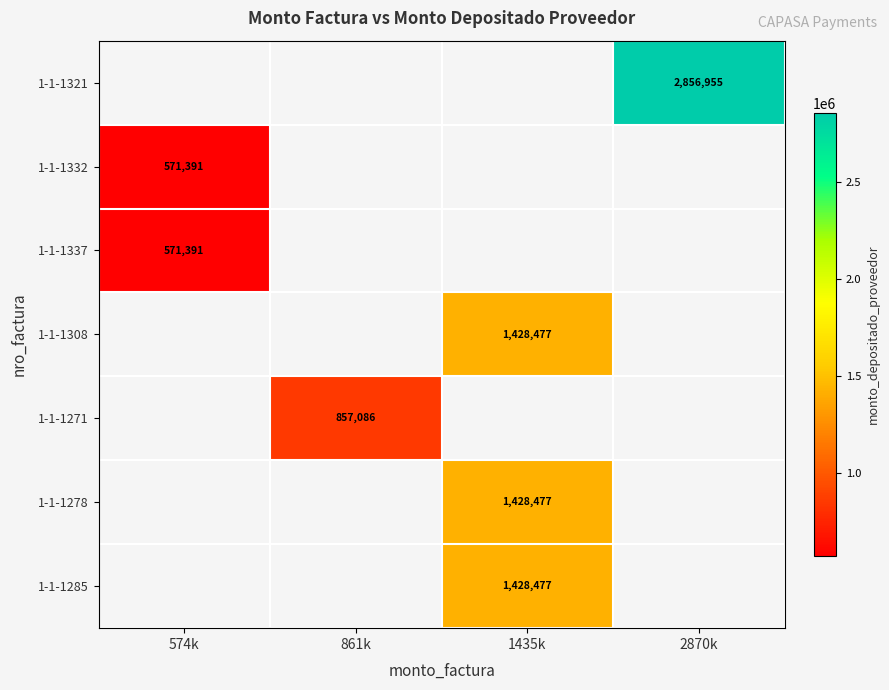

How many data points does each series have?

4